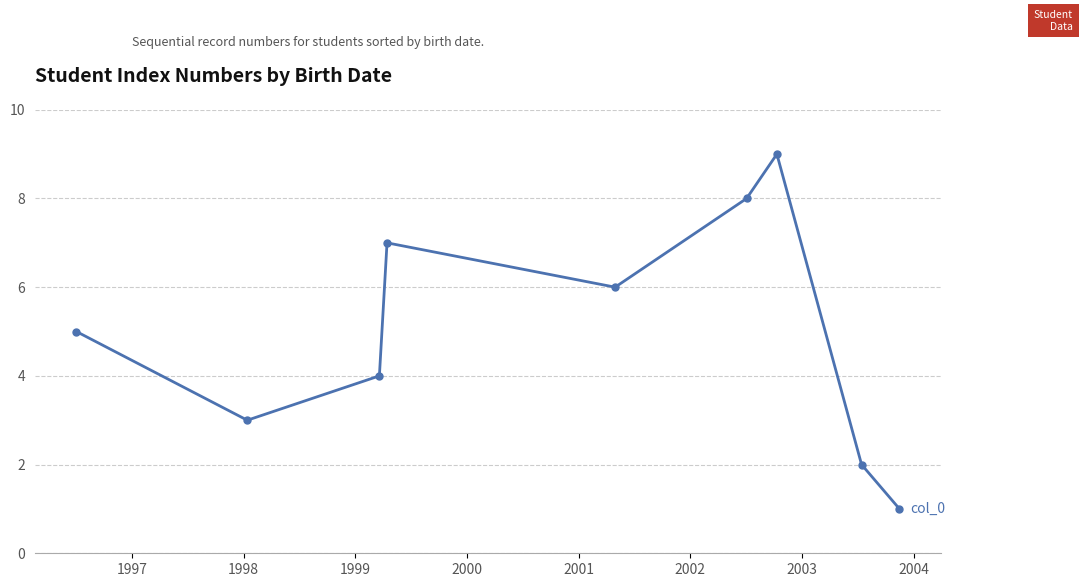

True or false: there are more than 1 points higher than both neighbors.

True